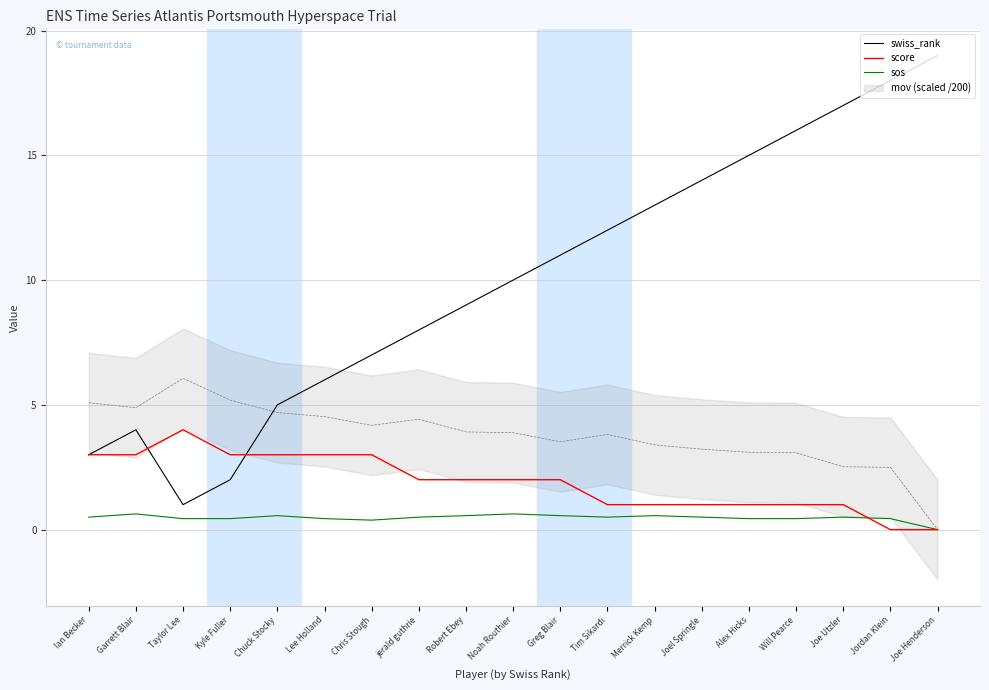

What position from the right is Tim Sikardi?

8